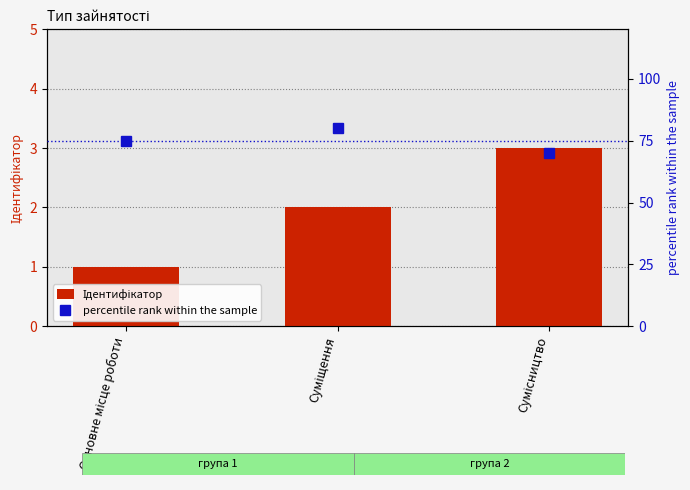

Count the percentile rank within the sample values in the range 70 to 80.

3